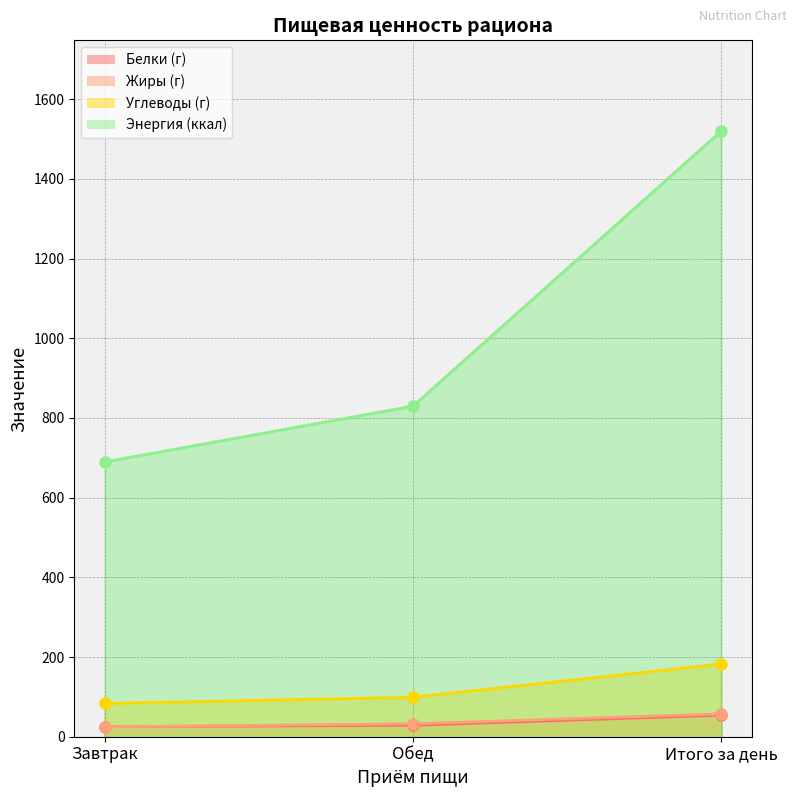

What is the total value across all series at Итого за день?

1813.5